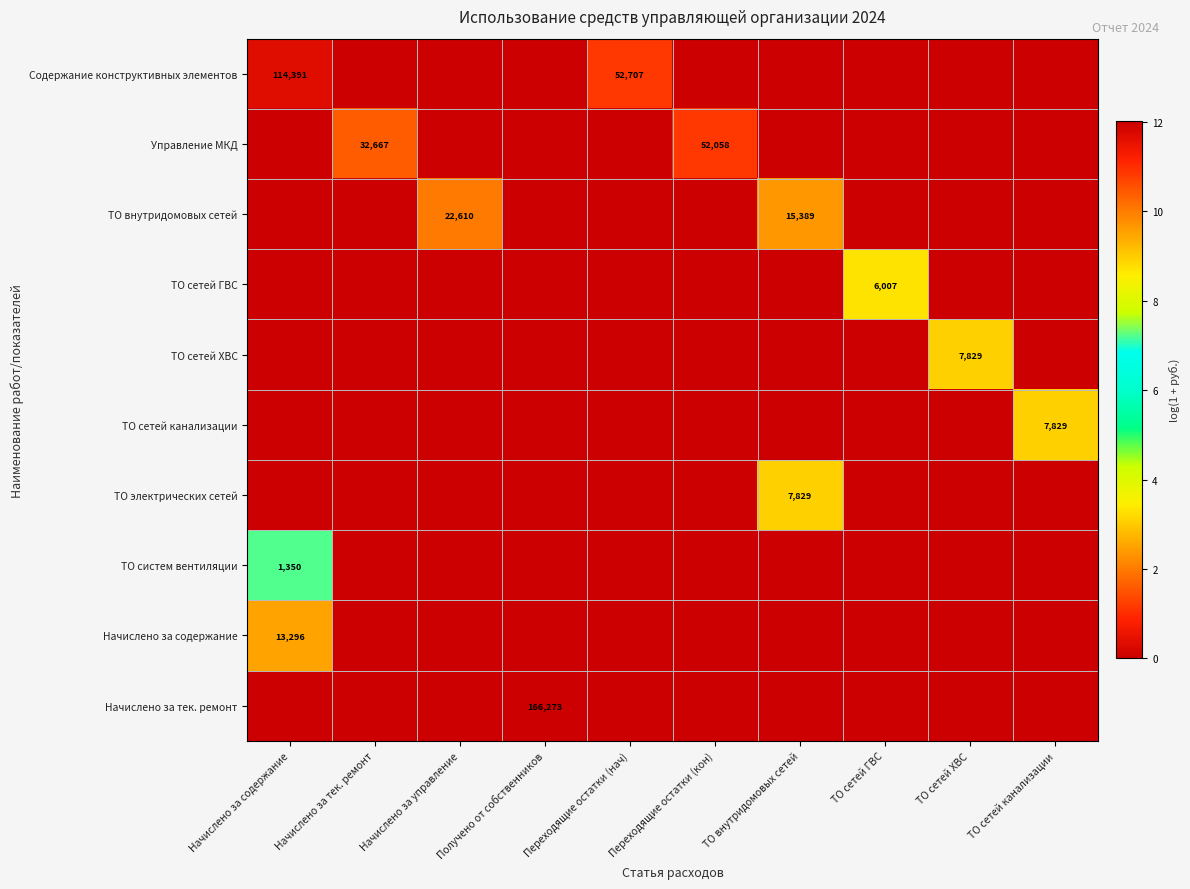

What is the maximum value shown in the chart?

12.0